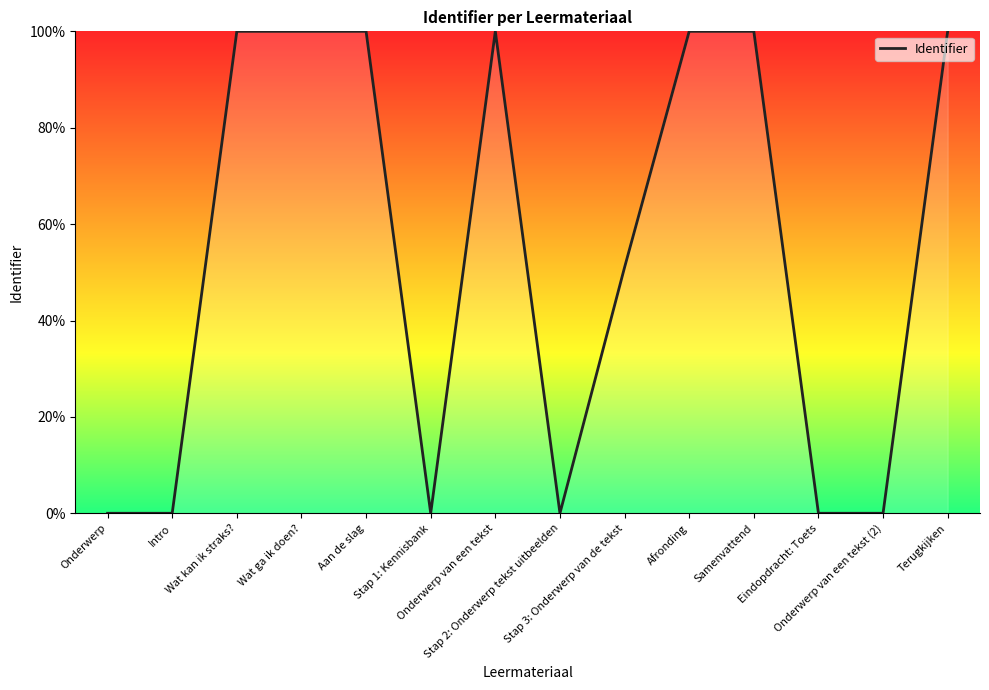

What is the greatest value displayed?

100.0